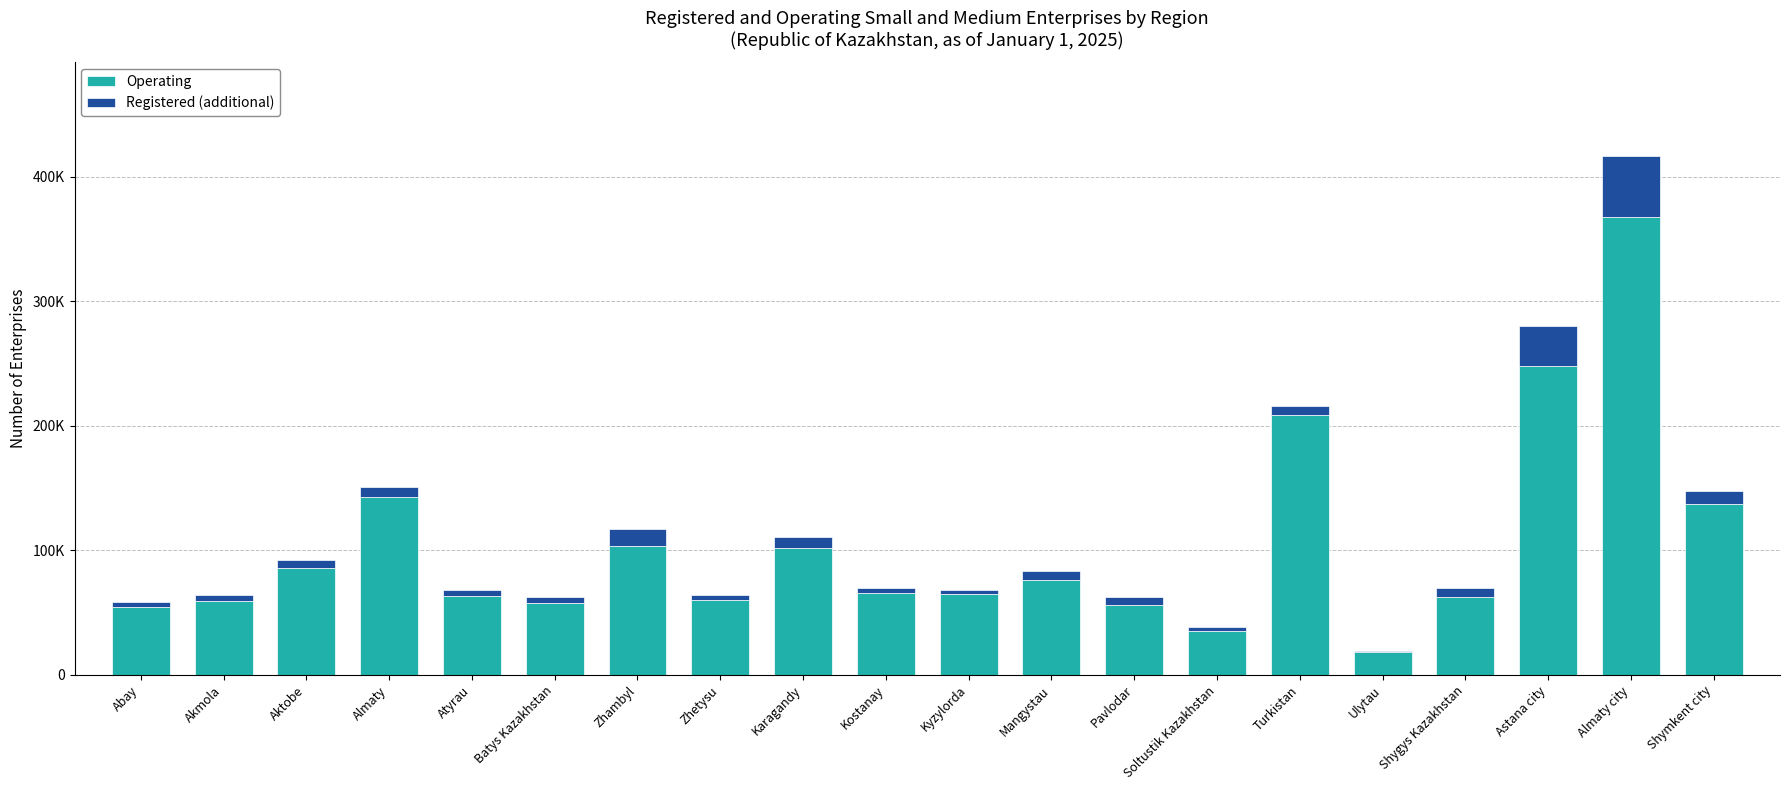

The value of Registered (additional) at Zhambyl is 19186. True or false?

False